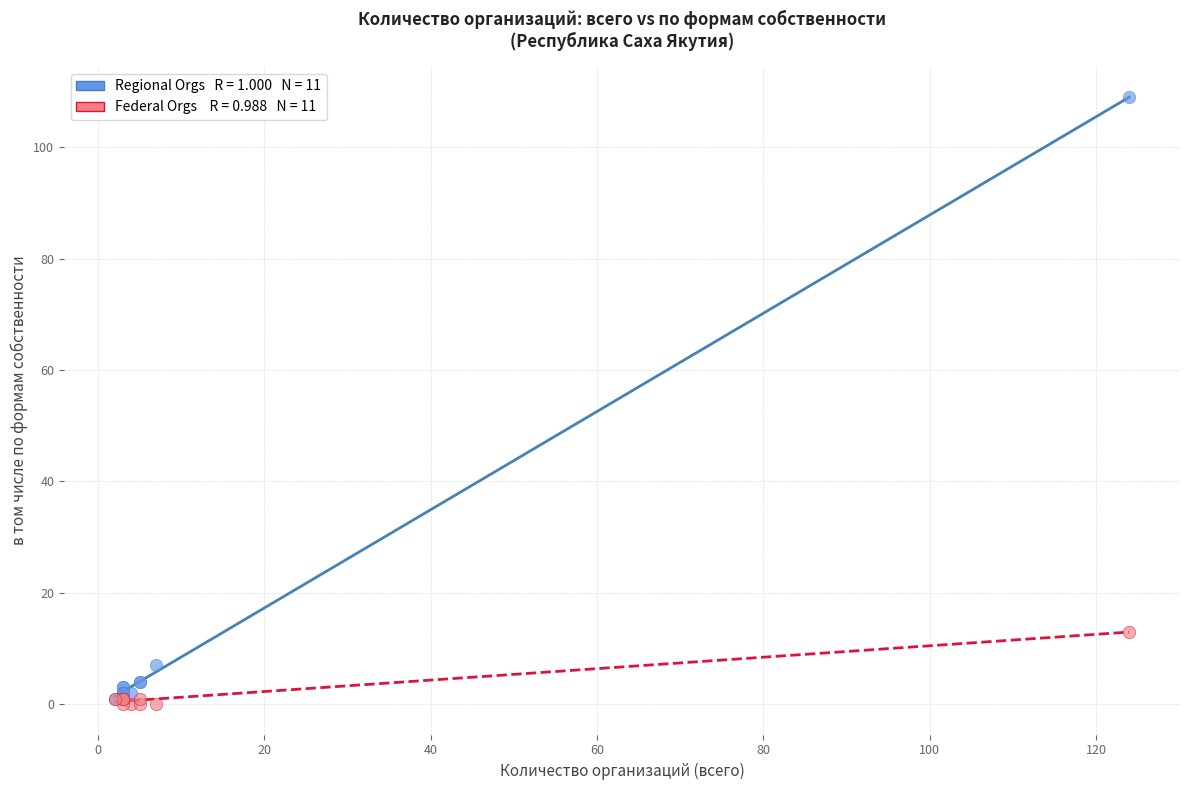

Across all series, what Y value is closest to 54?

13